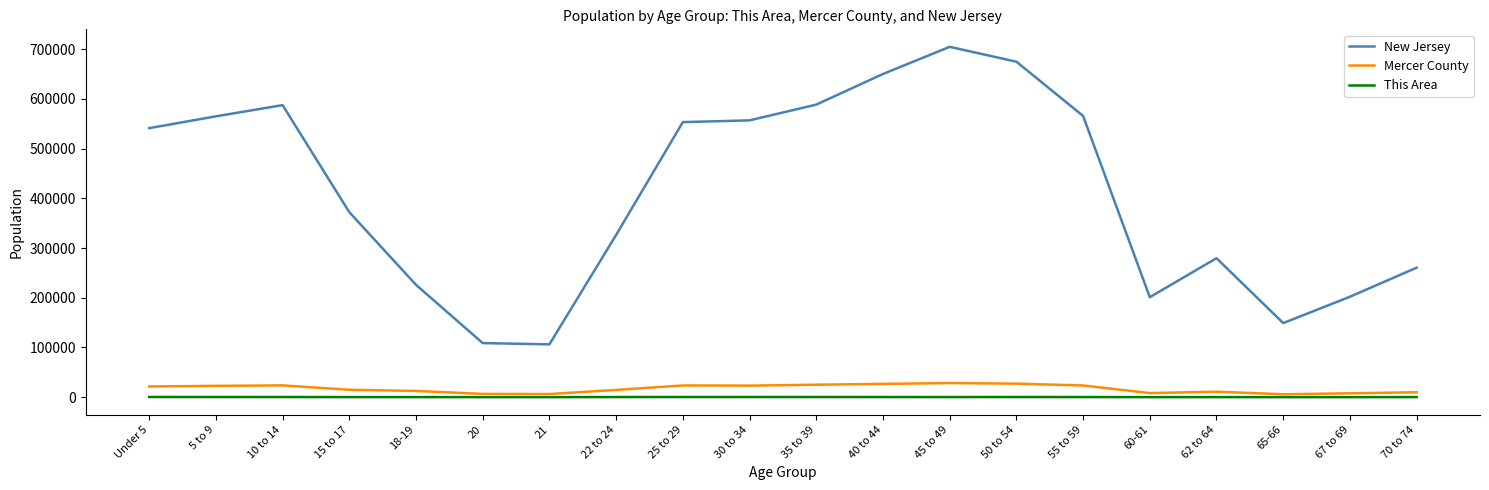

How many values in the New Jersey series are below 541020?

10